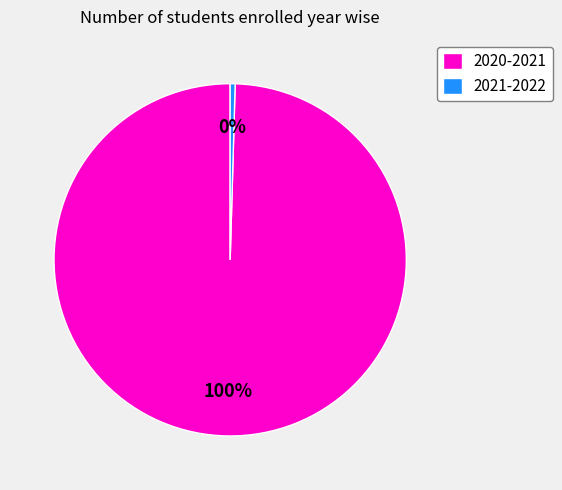

Is 2020-2021 the majority of the pie?

Yes